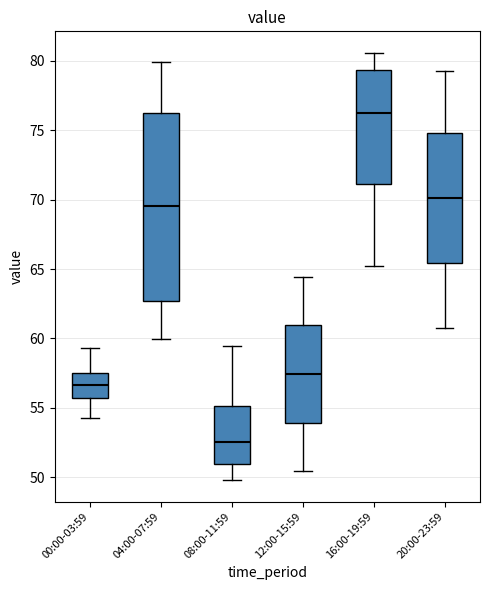

Comparing the boxes themselves (not the whiskers), which one is the tallest?

04:00-07:59